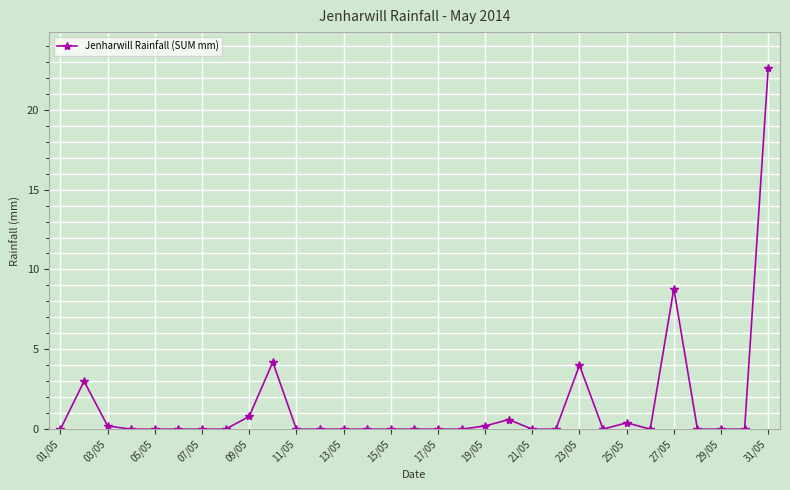

What is the maximum value shown in the chart?

22.6